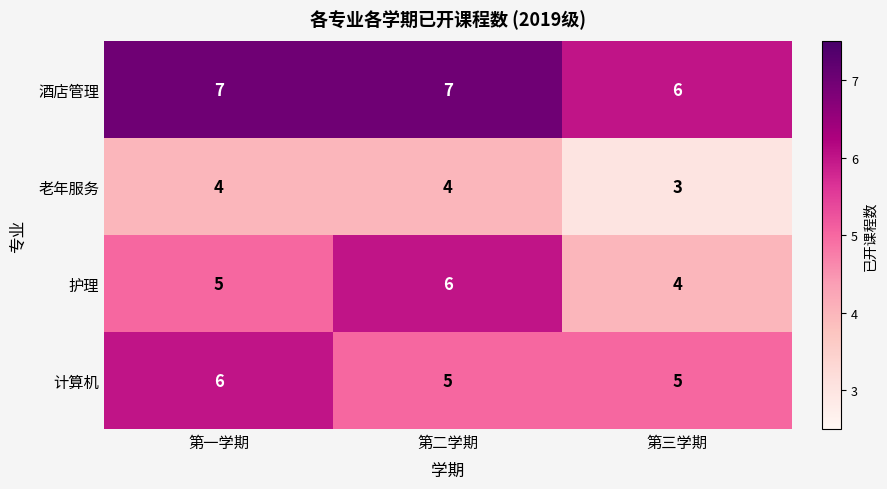

Reading left to right, what are all the values shown in this chart?

酒店管理: 第一学期=7	第二学期=7	第三学期=6
老年服务: 第一学期=4	第二学期=4	第三学期=3
护理: 第一学期=5	第二学期=6	第三学期=4
计算机: 第一学期=6	第二学期=5	第三学期=5